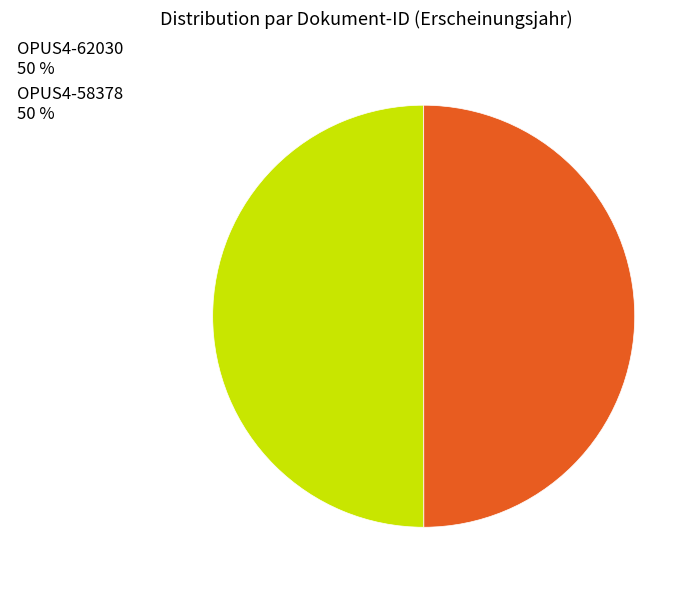

What is the ratio of the value at OPUS4-62030 50 % to the value at OPUS4-58378 50 %?

1.0